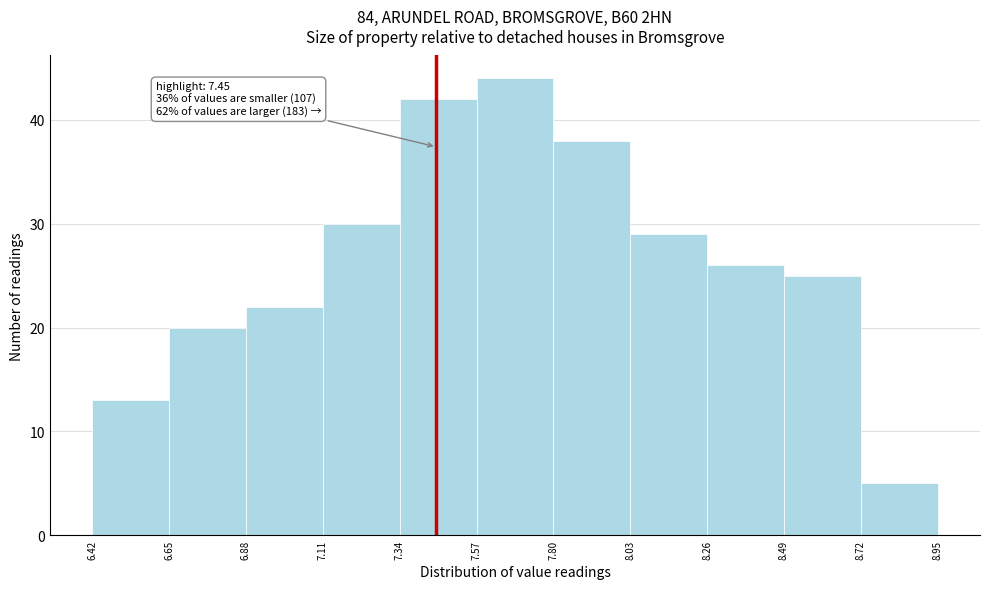

Over which range of the x-axis is the bar tallest?

7.57 to 7.80